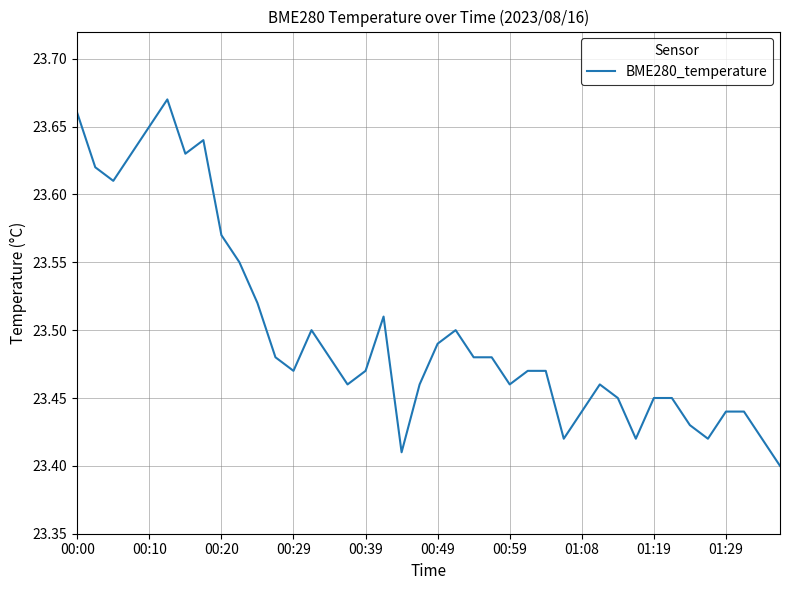

What is the difference between the maximum and minimum values?

0.3